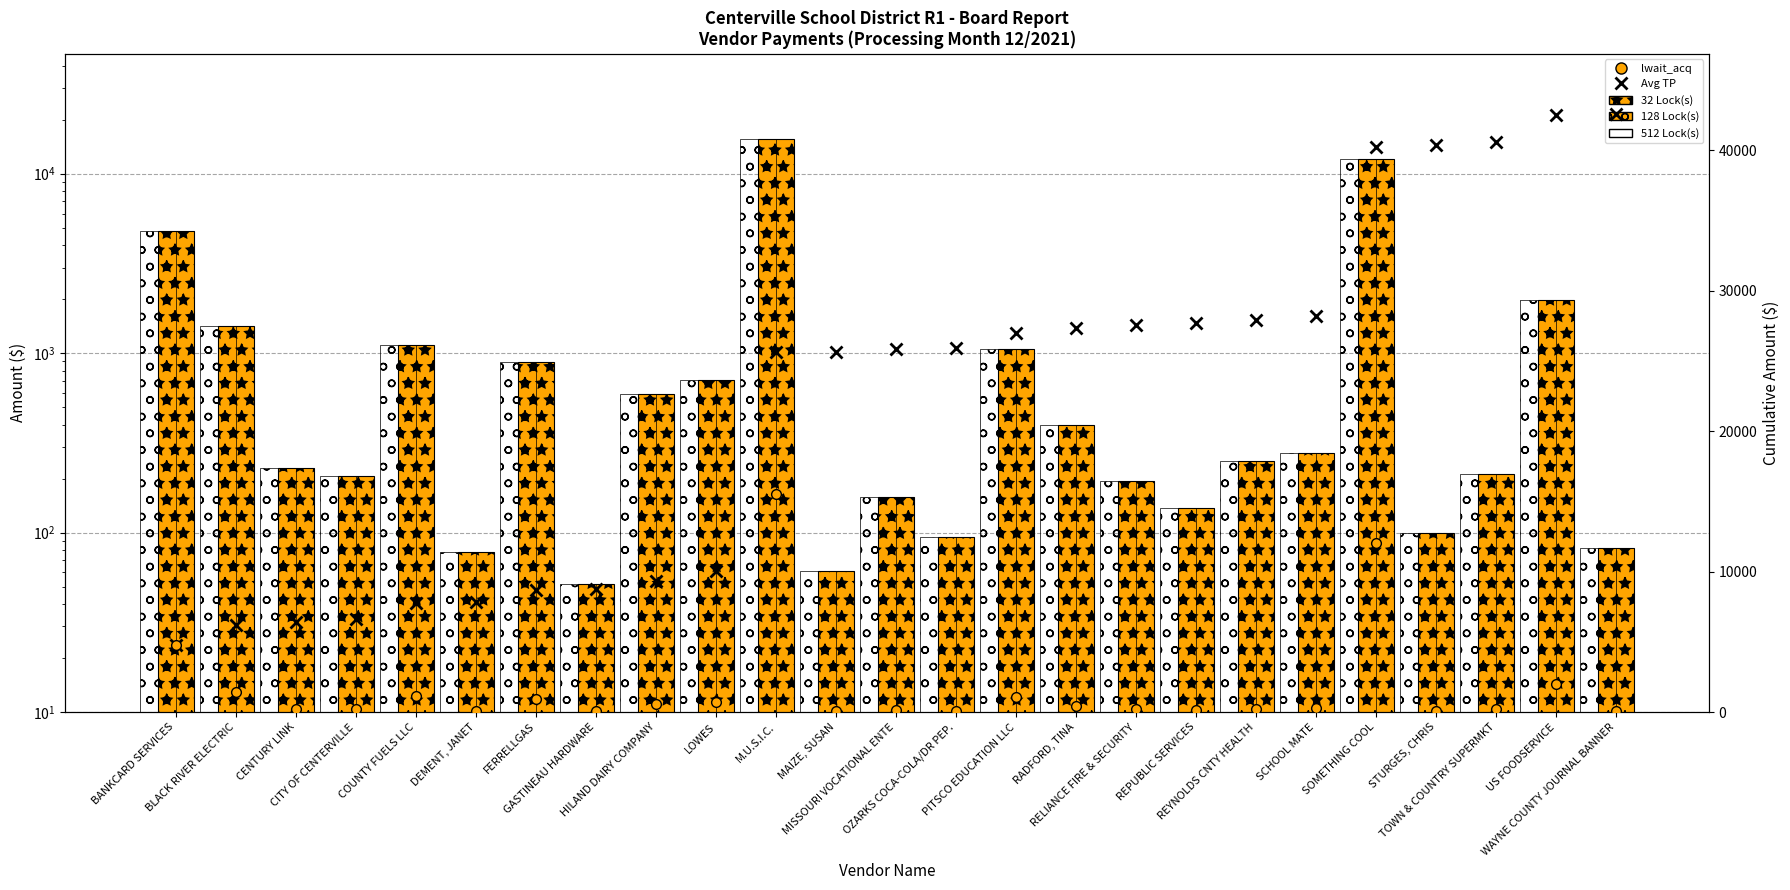

True or false: Cumulative has a value of 14692.1 at SCHOOL MATE.

False